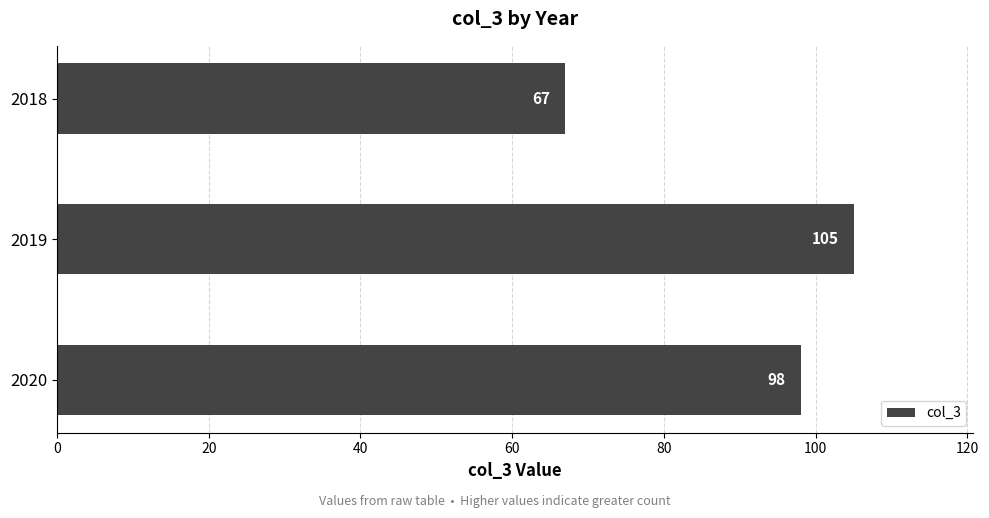

What is the greatest value displayed?

105